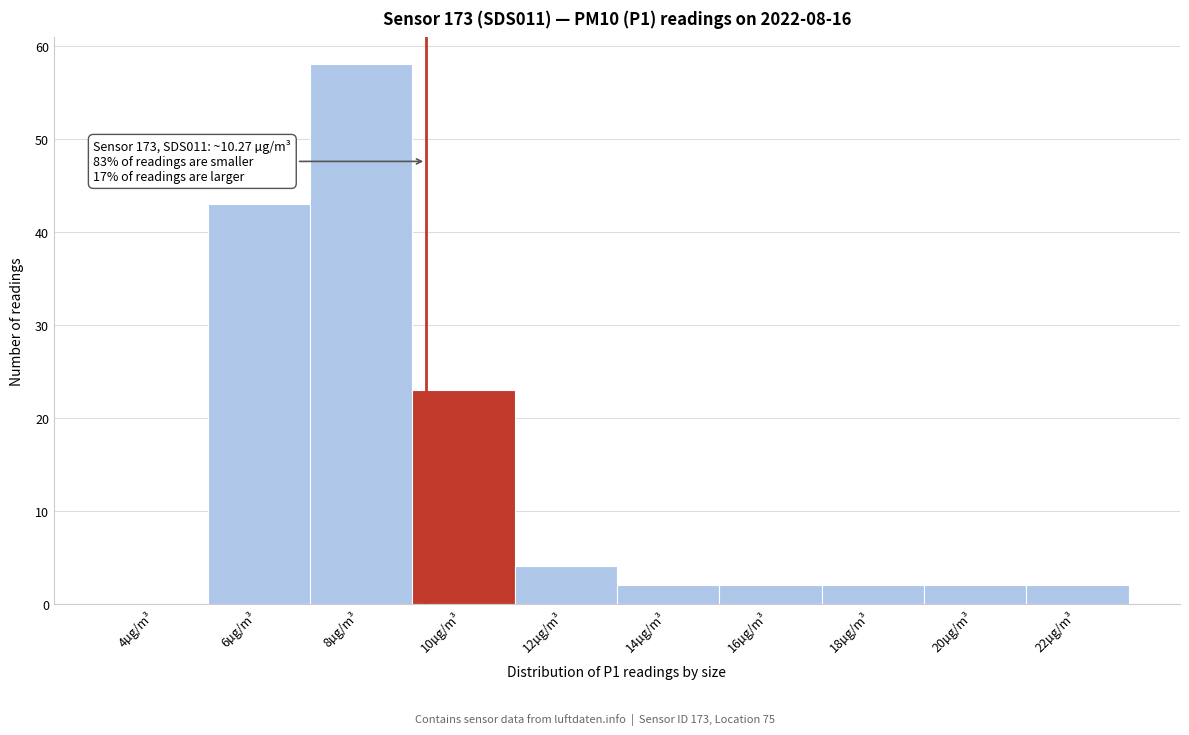

Reading left to right, what are all the values shown in this chart?

4µg/m³=0	6µg/m³=43	8µg/m³=58	10µg/m³=23	12µg/m³=4	14µg/m³=2	16µg/m³=2	18µg/m³=2	20µg/m³=2	22µg/m³=2